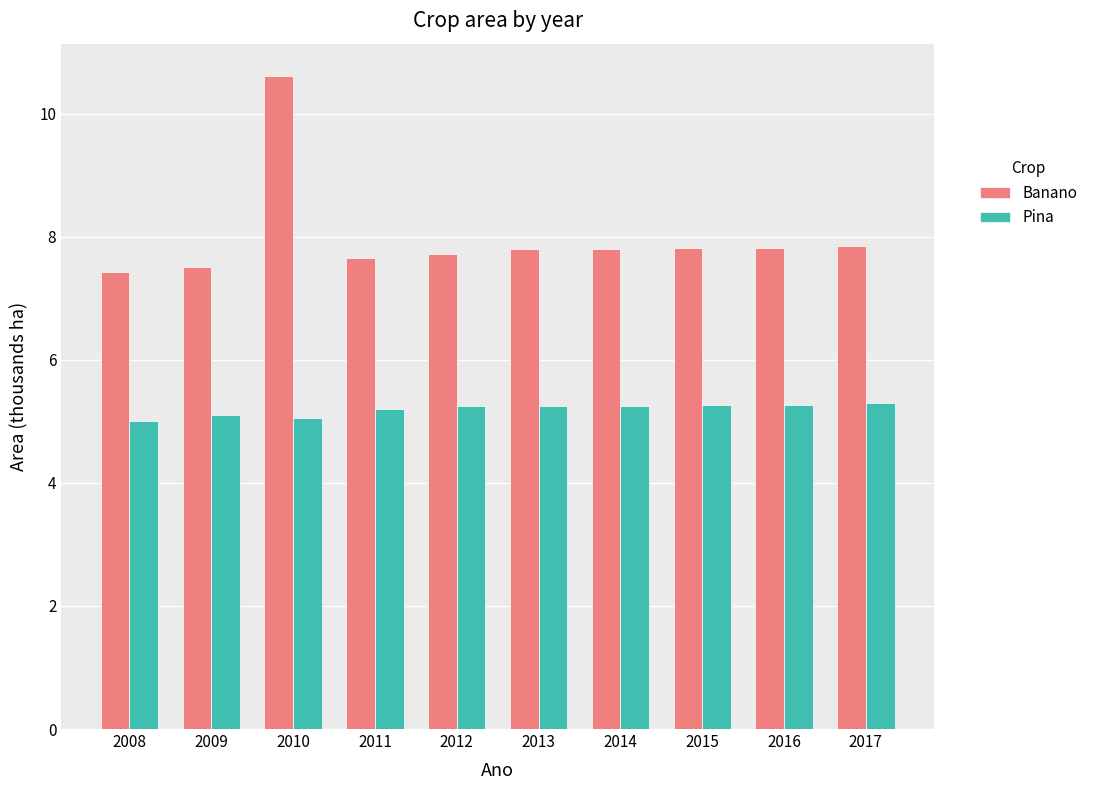

What value does the Pina series have at 2014?

5.3